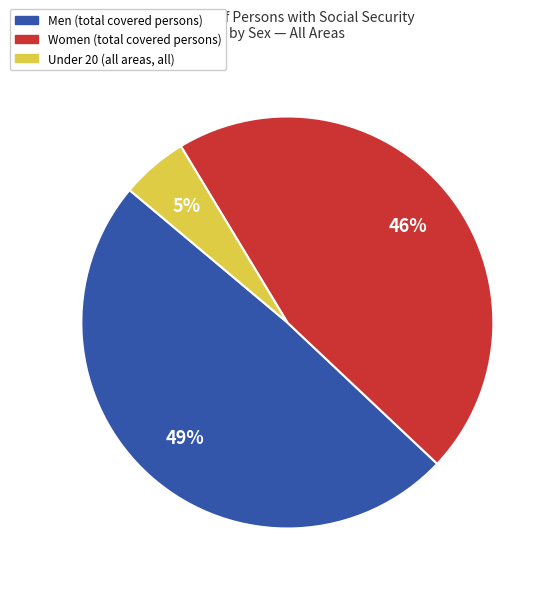

Count the number of slices in the pie.

3